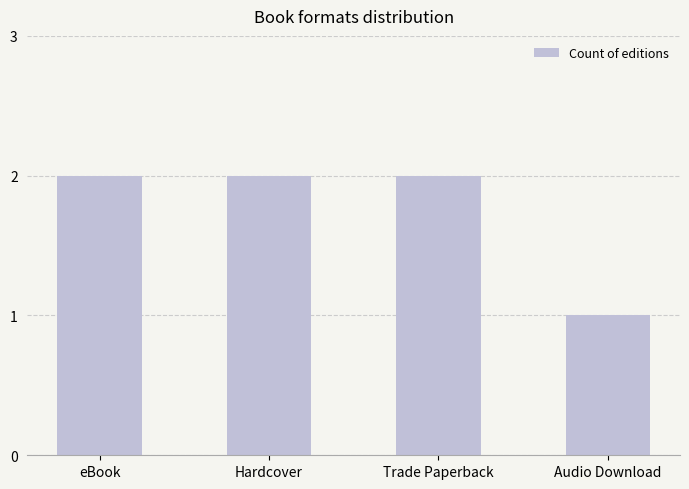

What is the average value?

2